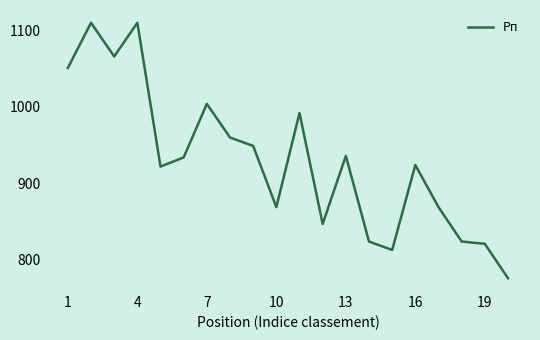

What is the maximum value shown in the chart?

1110